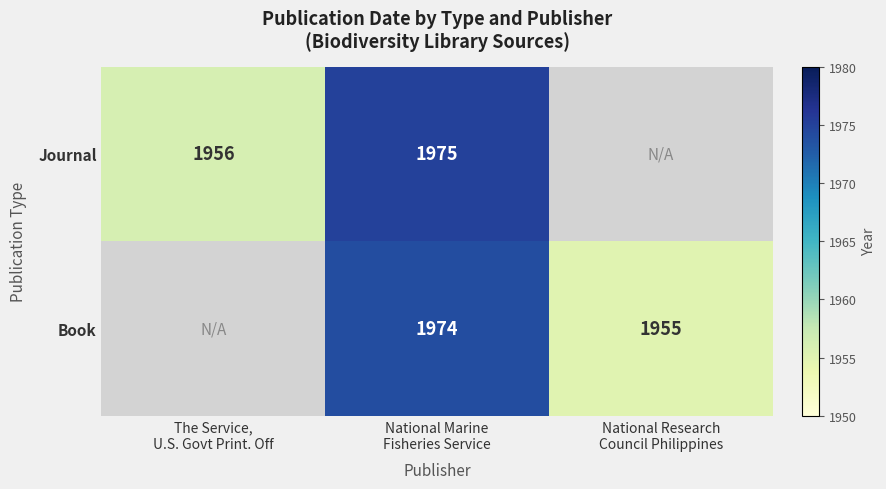

At which label does Journal reach its minimum?

The Service, U.S. Govt Print. Off